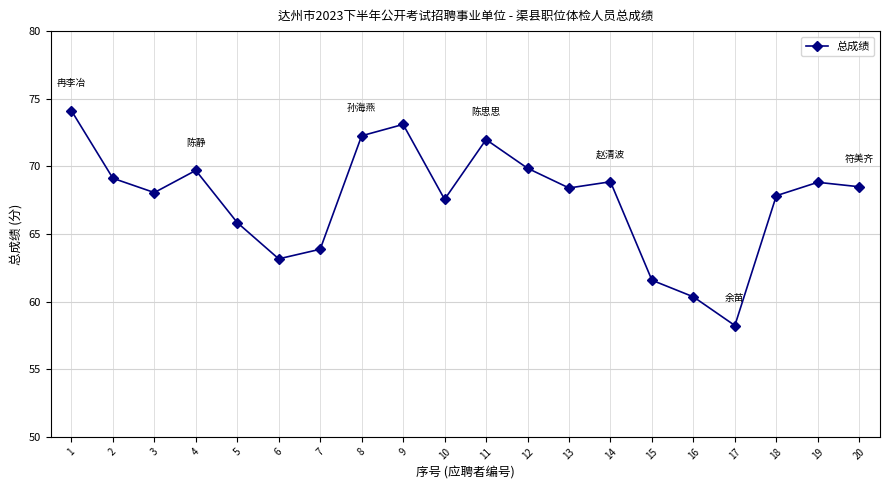

The value at 9 is 121.0. True or false?

False